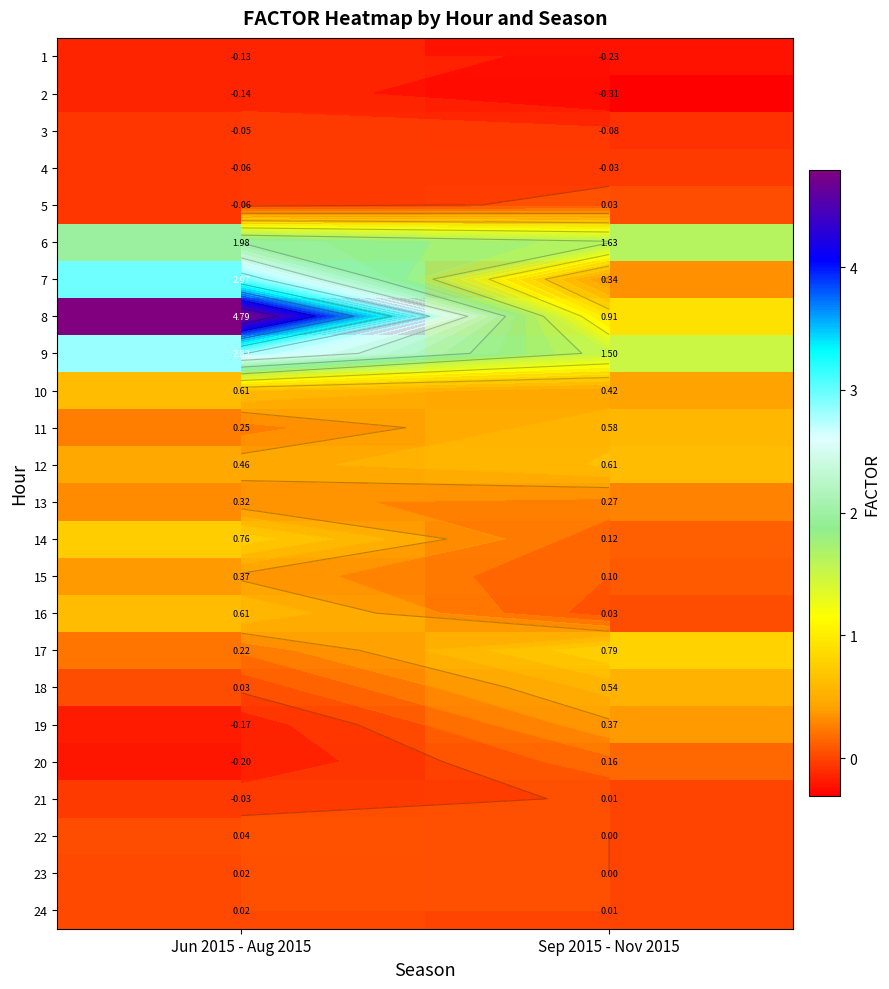

Which category has the lowest value in the 12 series?

Jun 2015 - Aug 2015